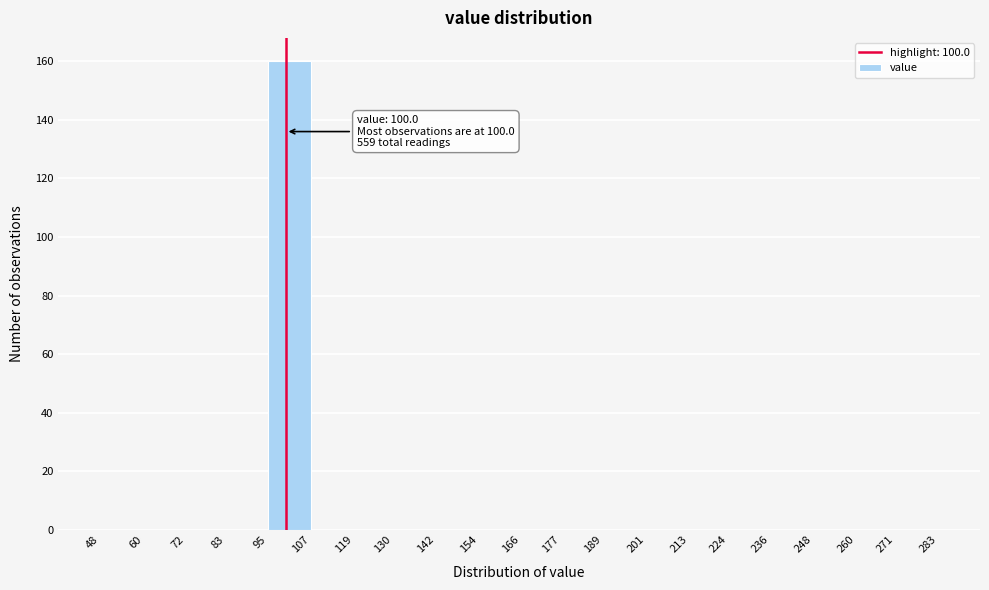

Which range on the x-axis has the tallest bar?

95 to 107